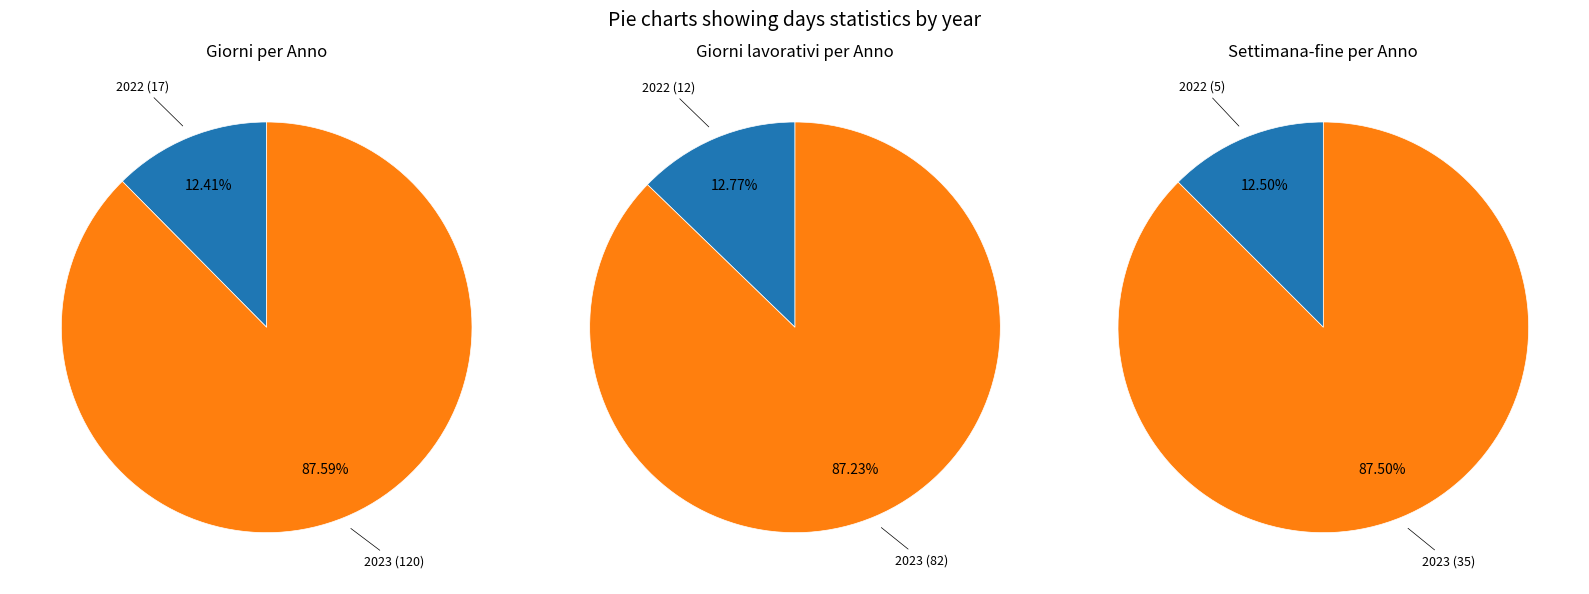

Which slice is the smallest?

2022